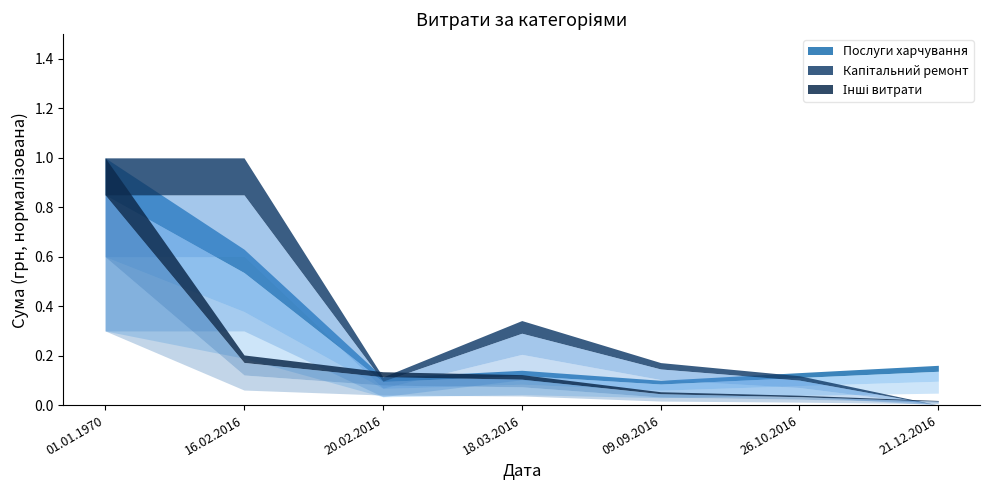

True or false: Капітальний ремонт has a value of 26706.1 at 26.10.2016.

False